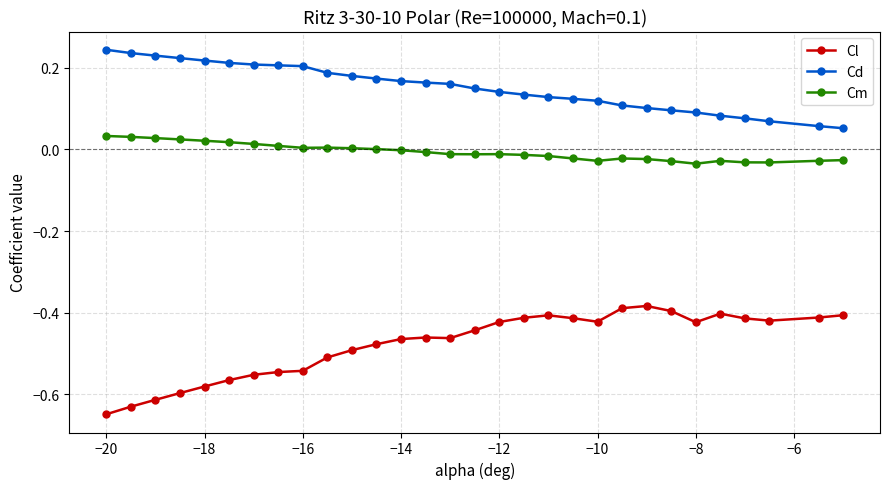

True or false: Cl and Cm intersect in this chart.

False